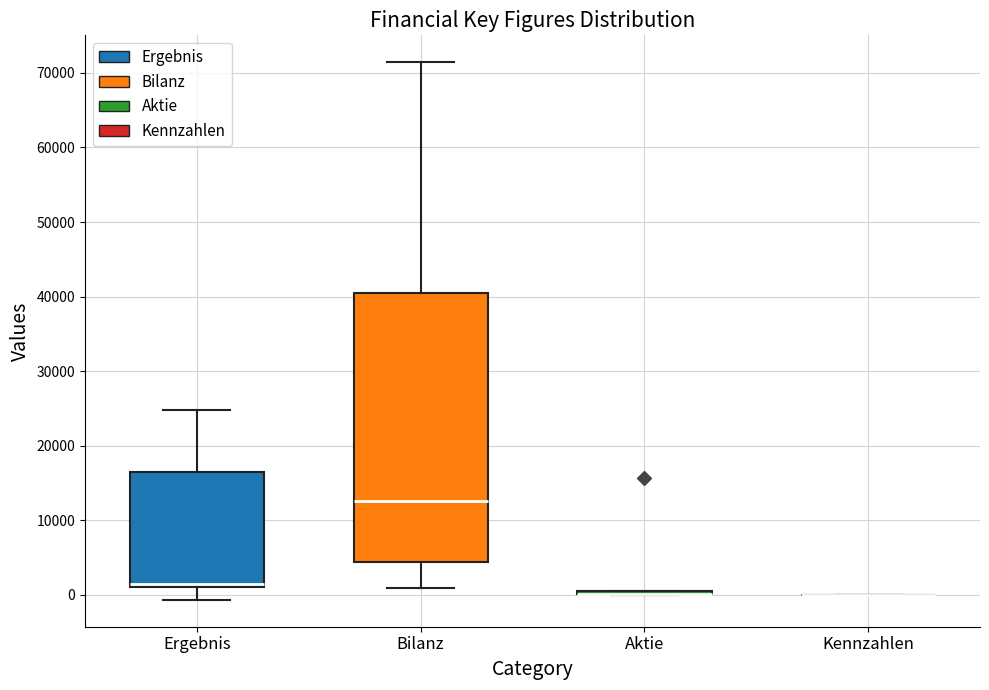

Which box is the tallest, from its lower edge to its upper edge?

Bilanz